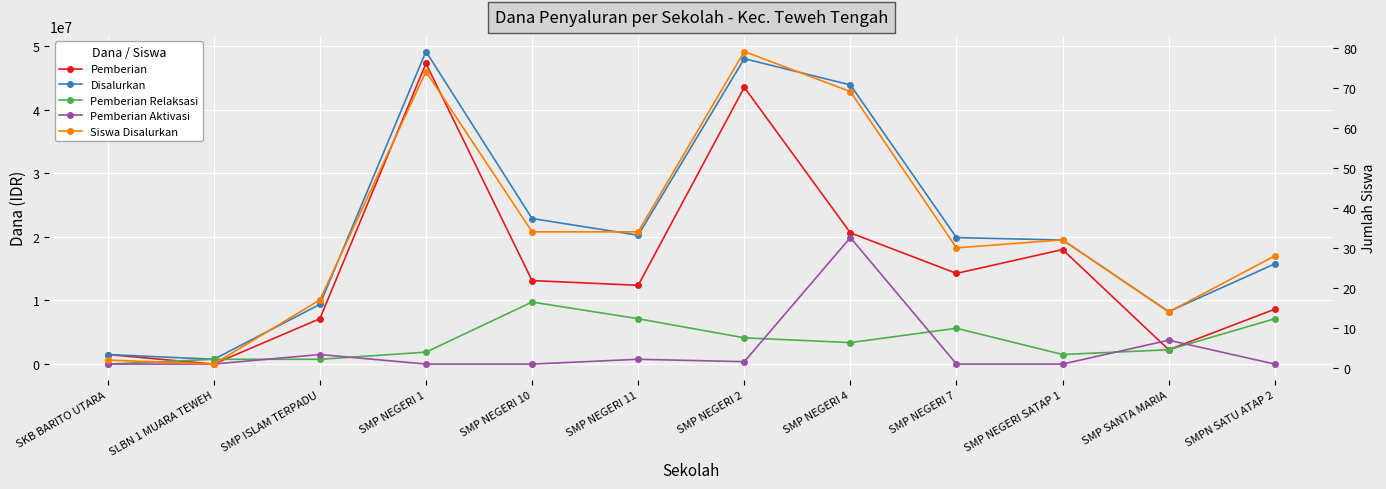

List the series in order of their peak value, lowest first.

Siswa Disalurkan, Pemberian Relaksasi, Pemberian Aktivasi, Pemberian, Disalurkan